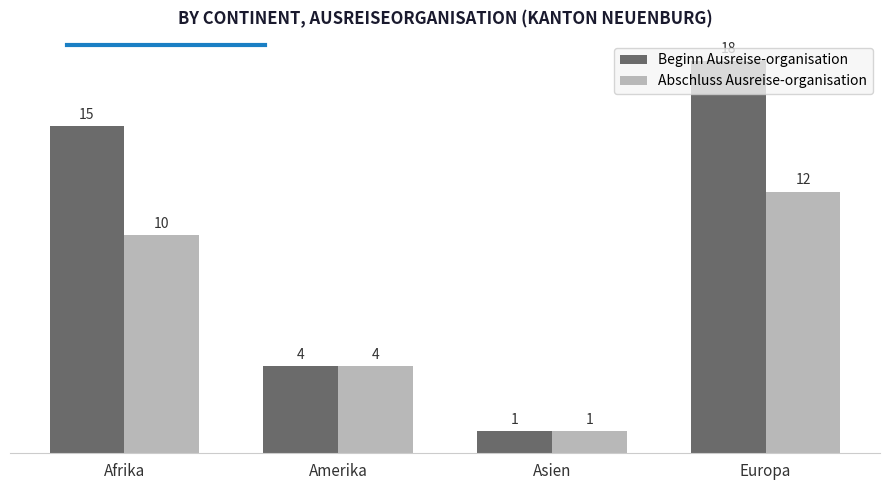

True or false: Beginn Ausreise-organisation has a value of 4 at Amerika.

True